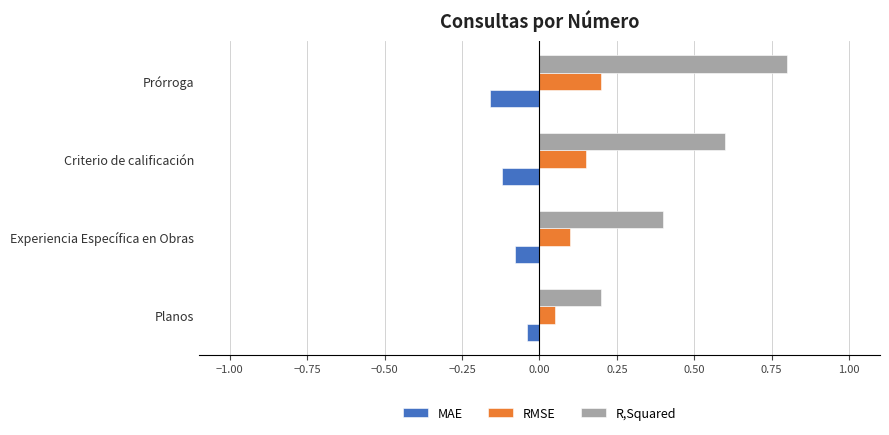

Rank the categories by R,Squared value from highest to lowest.

Prórroga, Criterio de calificación, Experiencia Específica en Obras, Planos